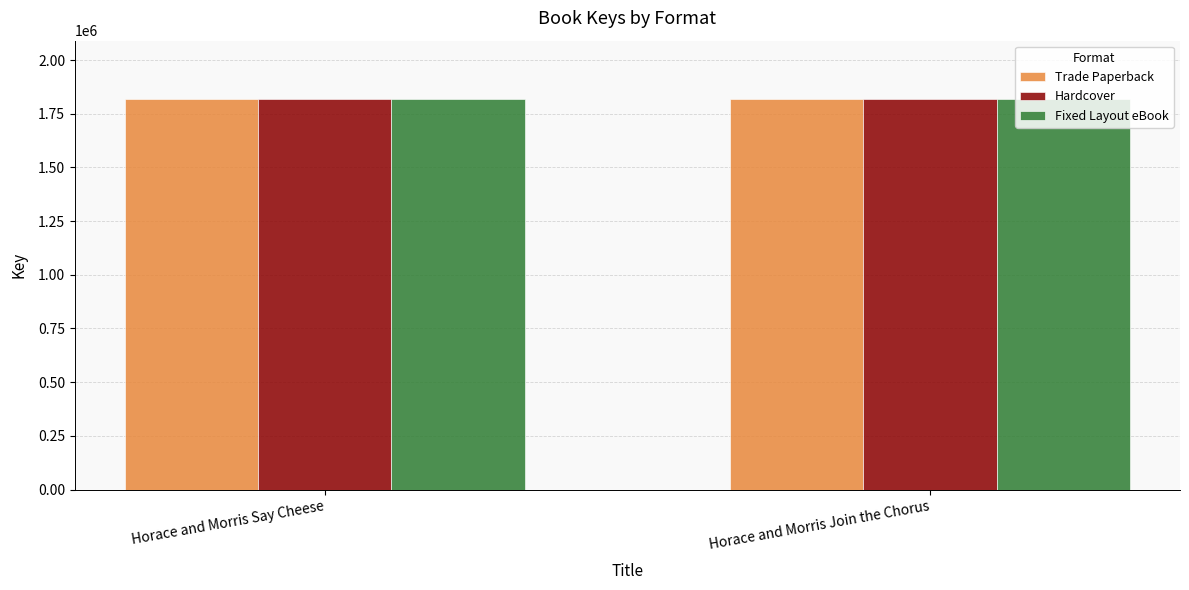

What is the smallest value displayed?

1817426